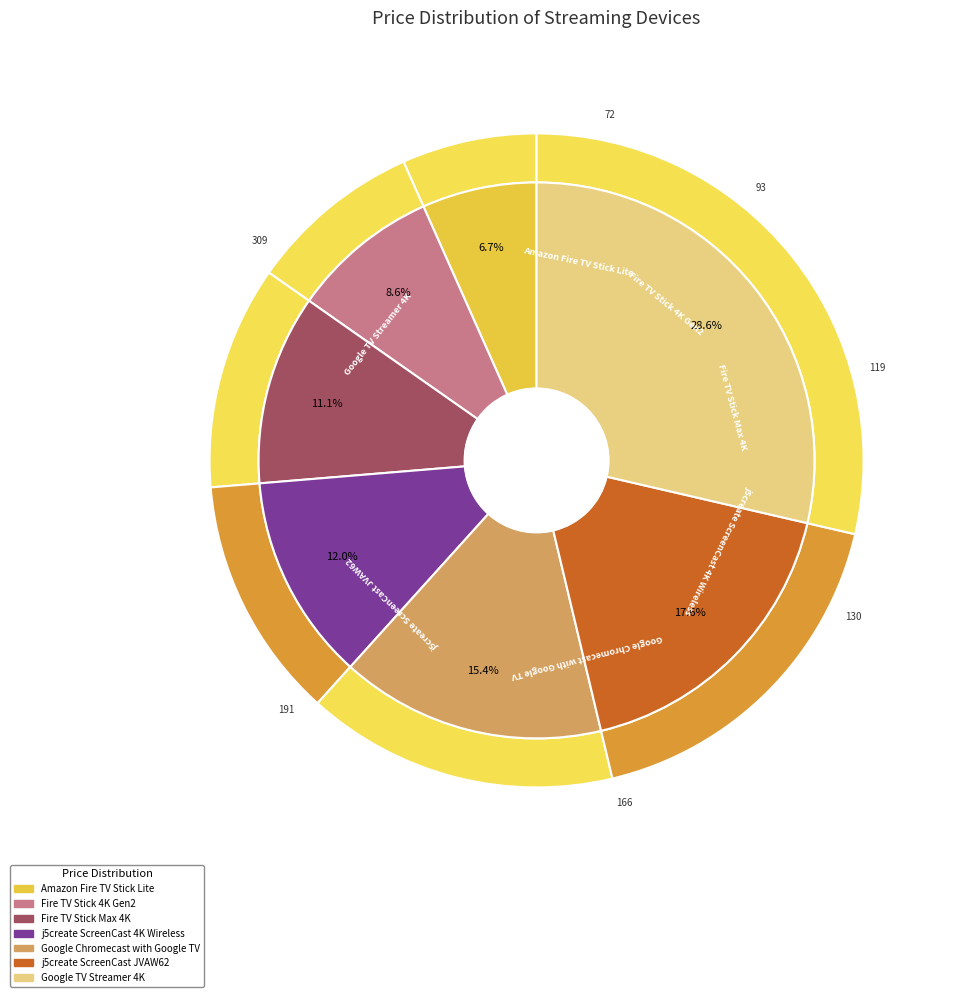

How many slices are in this pie chart?

7